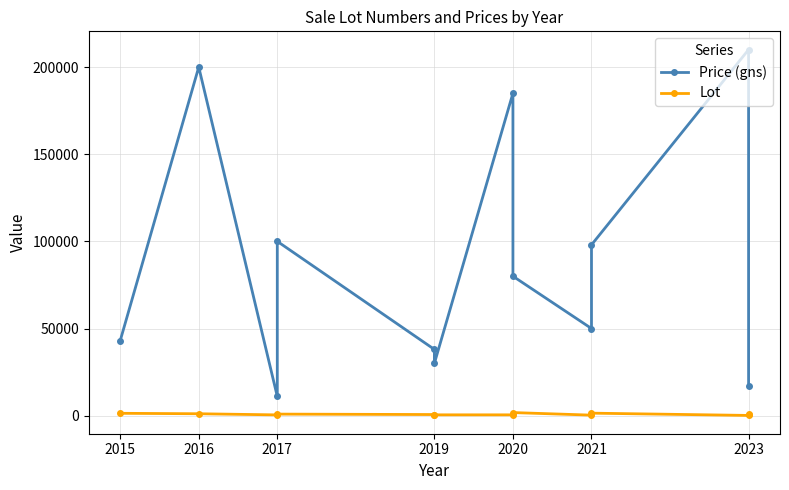

What is the maximum value shown in the chart?

210000